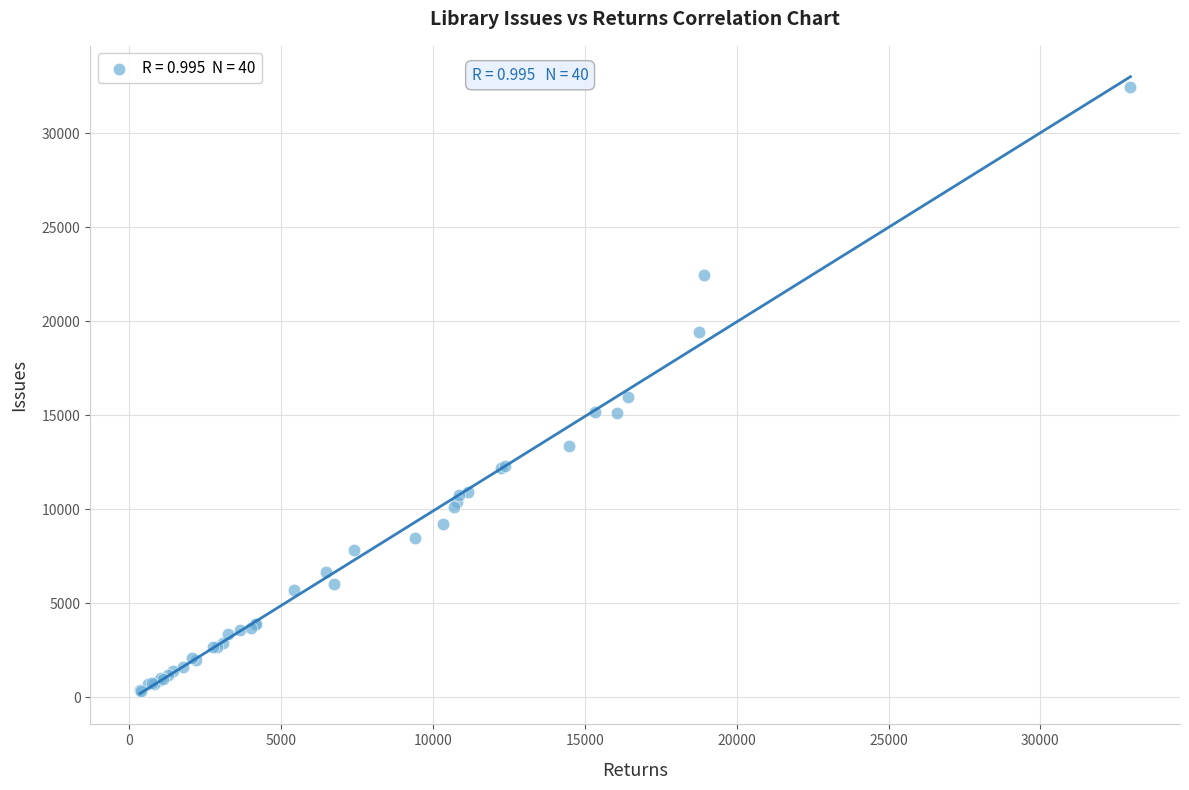

What Y value in the scatter plot is closest to 16385?

15982